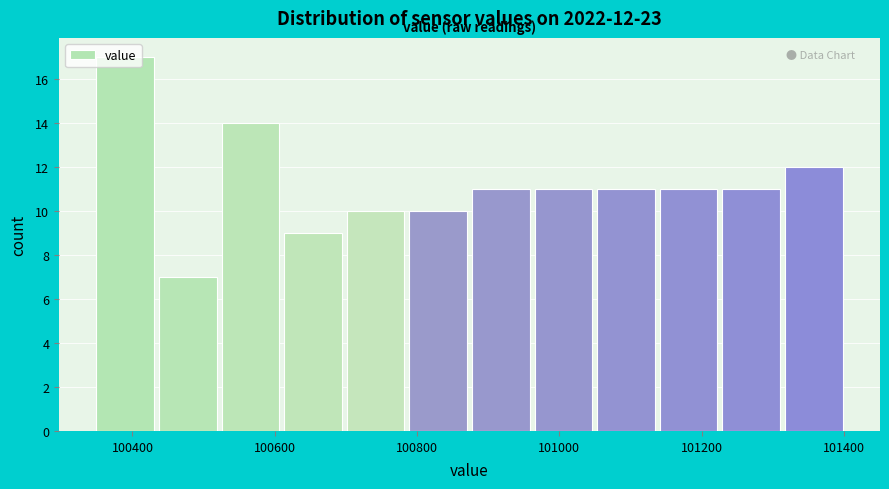

Which range on the x-axis has the tallest bar?

100340 to 100440